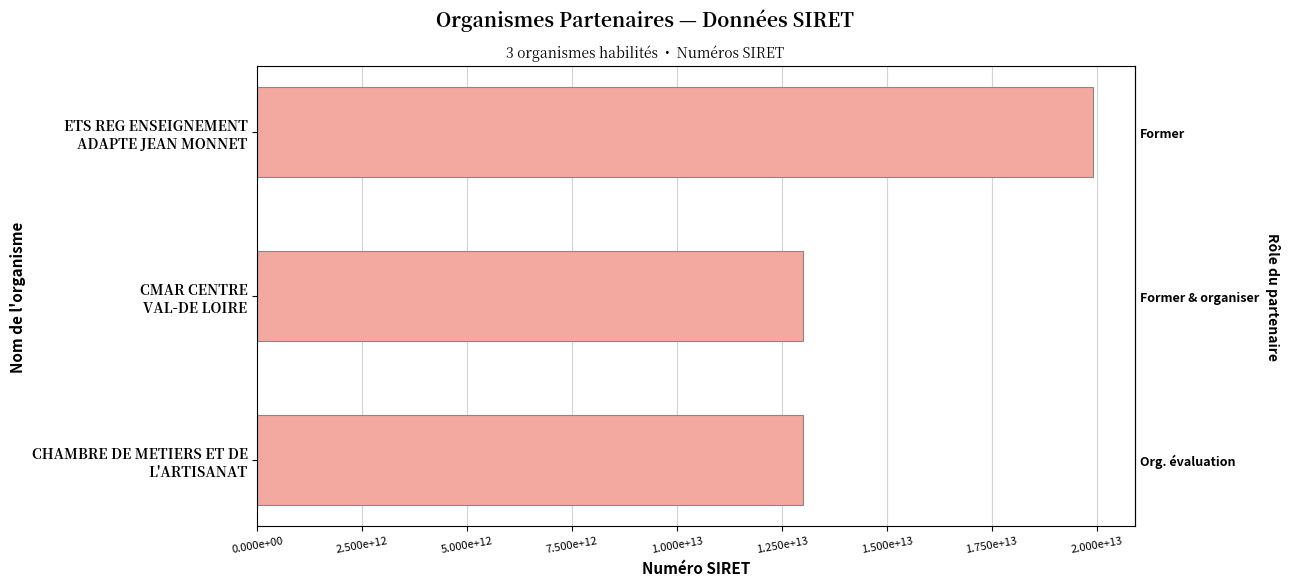

How many categories are shown in the chart?

3